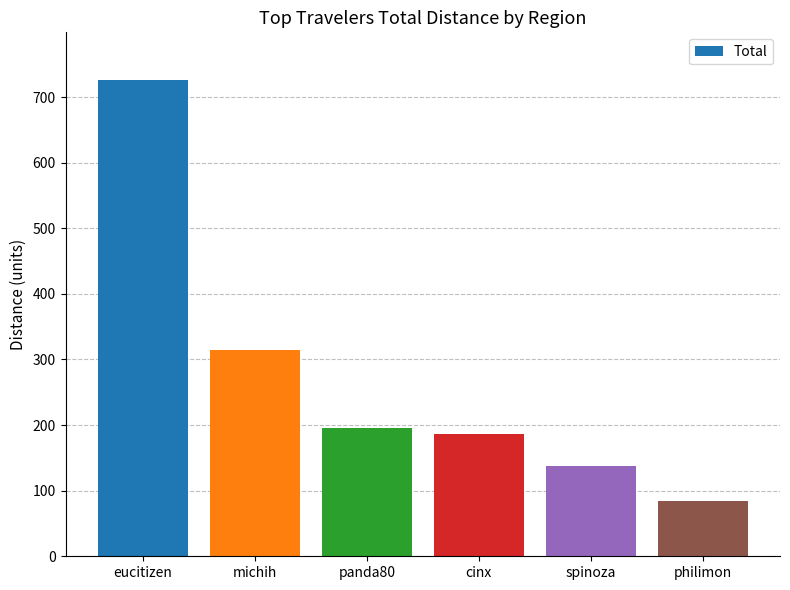

The value at panda80 is 79.4. True or false?

False